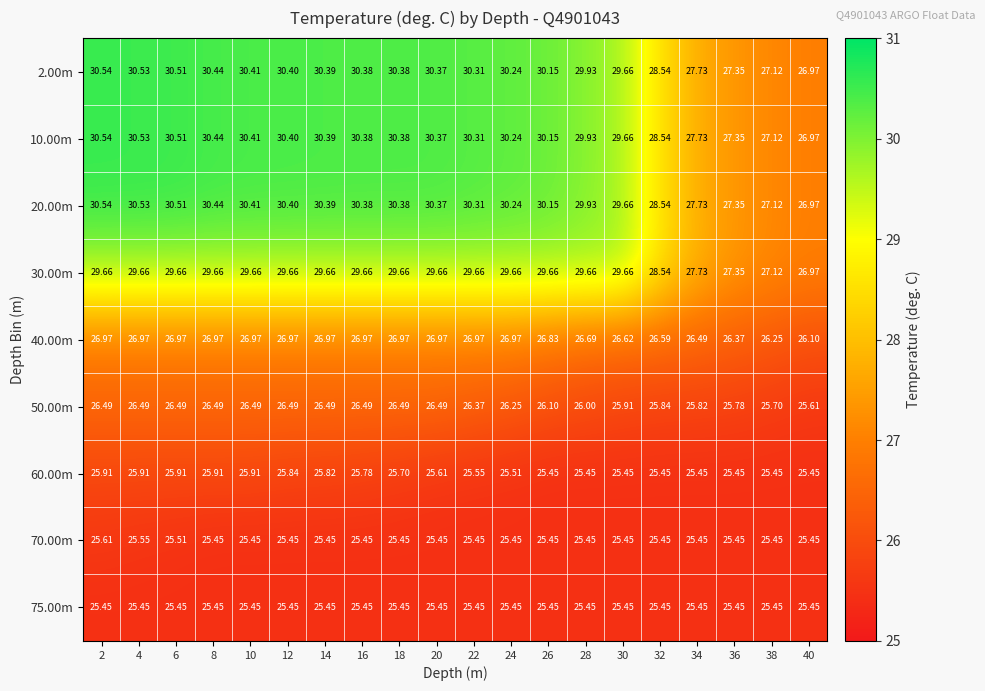

Is the value of 70.00m at 30 greater than the value of 2.00m at 34?

No